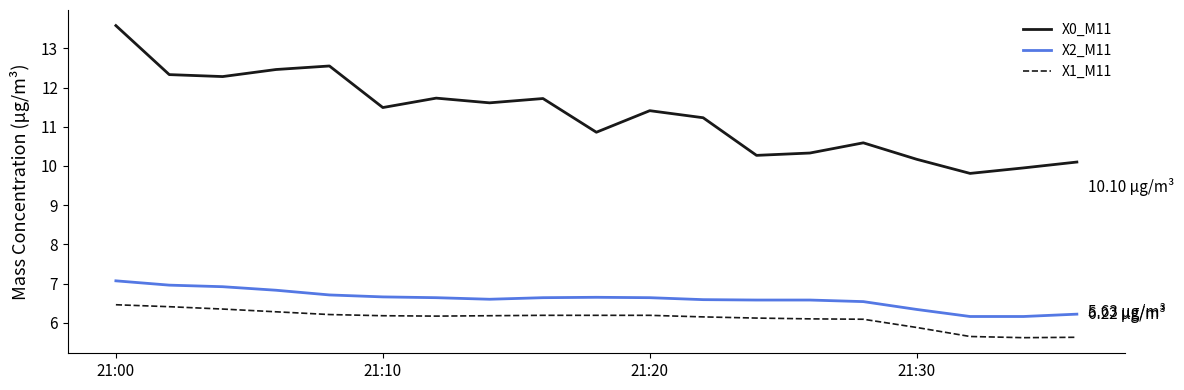

Which series has the largest total across all categories?

X0_M11